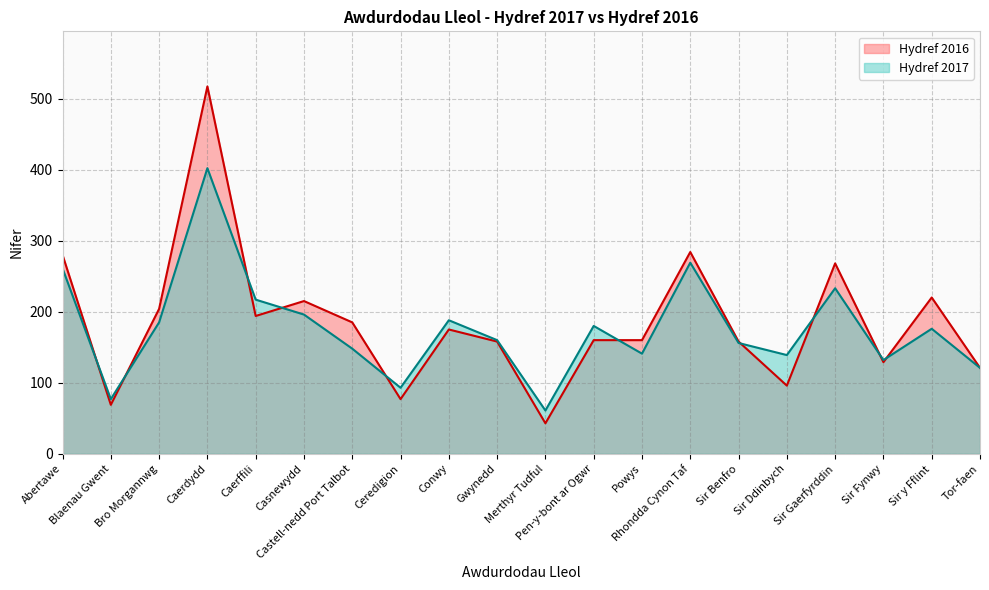

Rank the series at Sir y Fflint from highest to lowest value.

Hydref 2016, Hydref 2017